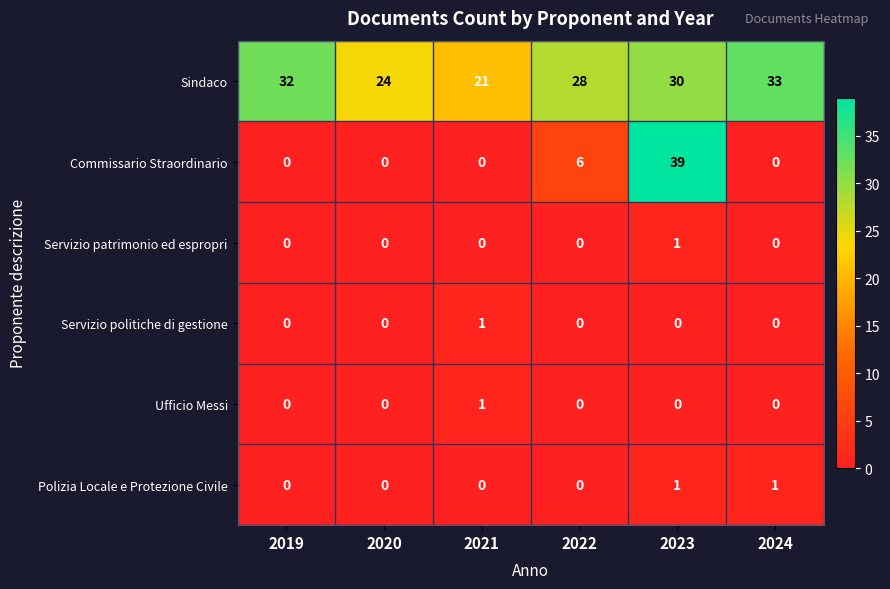

At which category does the chart reach its peak across all series?

2023